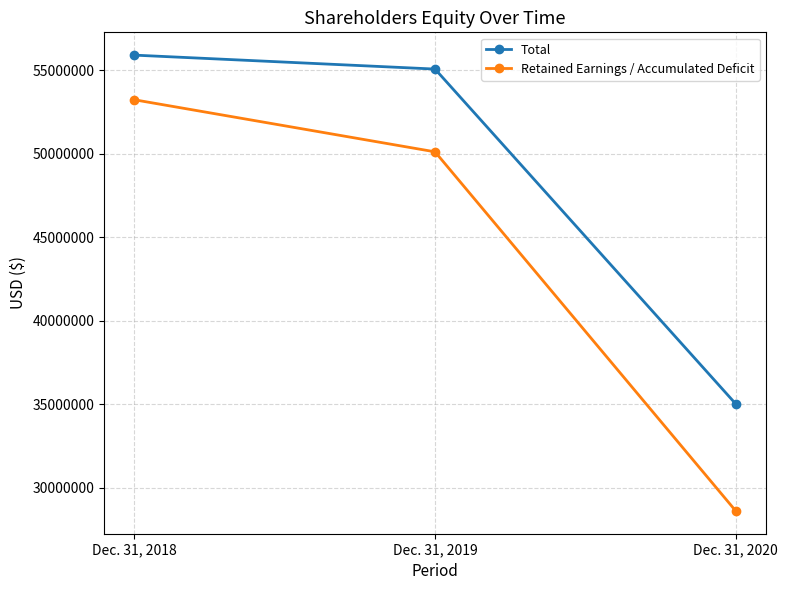

What is the smallest value displayed?

28623846